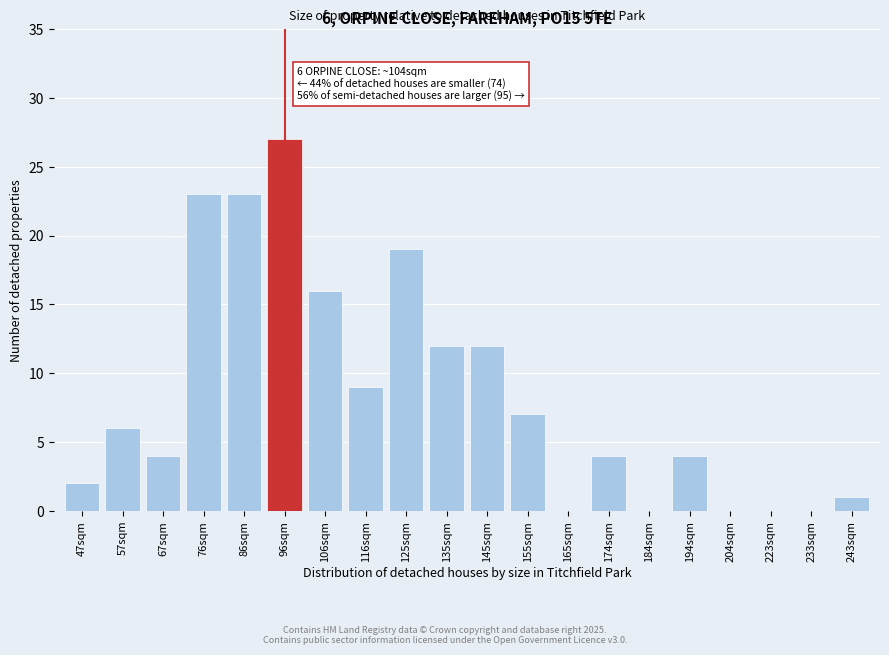

Reading right to left, transcribe all the data shown in this chart.

243sqm=1	233sqm=0	223sqm=0	204sqm=0	194sqm=4	184sqm=0	174sqm=4	165sqm=0	155sqm=7	145sqm=12	135sqm=12	125sqm=19	116sqm=9	106sqm=16	96sqm=27	86sqm=23	76sqm=23	67sqm=4	57sqm=6	47sqm=2